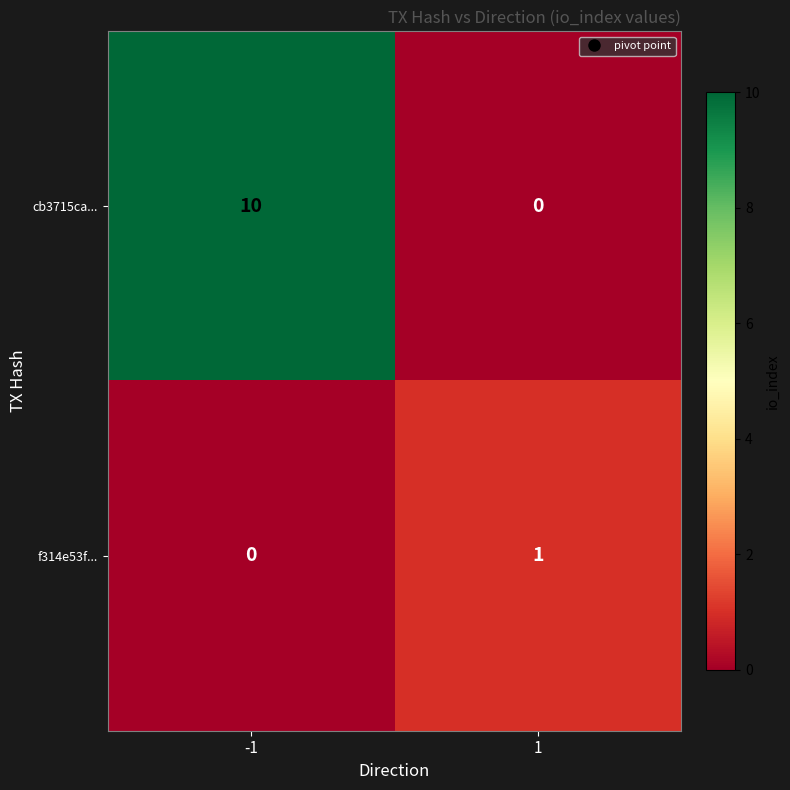

Count the number of categories in the chart.

2